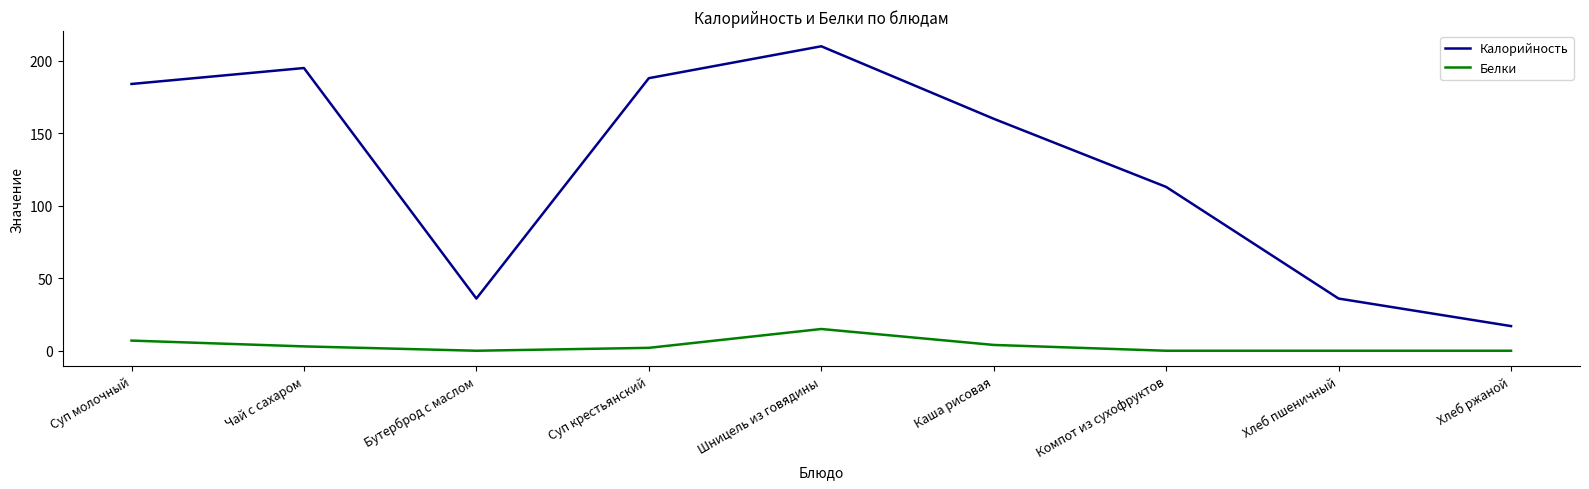

True or false: Калорийность has a value of 36 at Бутерброд с маслом.

True